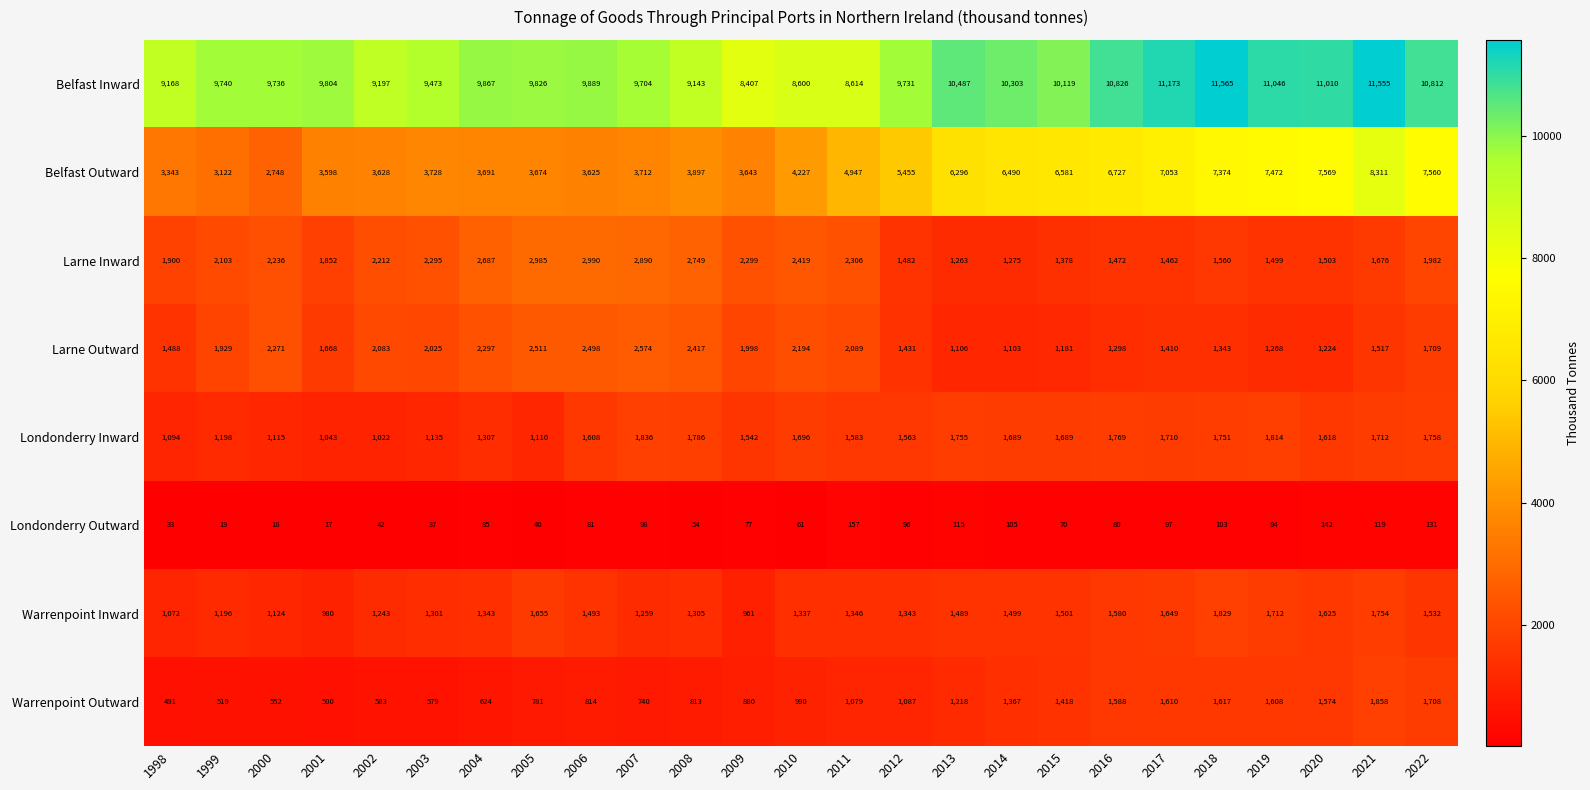

At how many categories does at least one series exceed 11045?

4